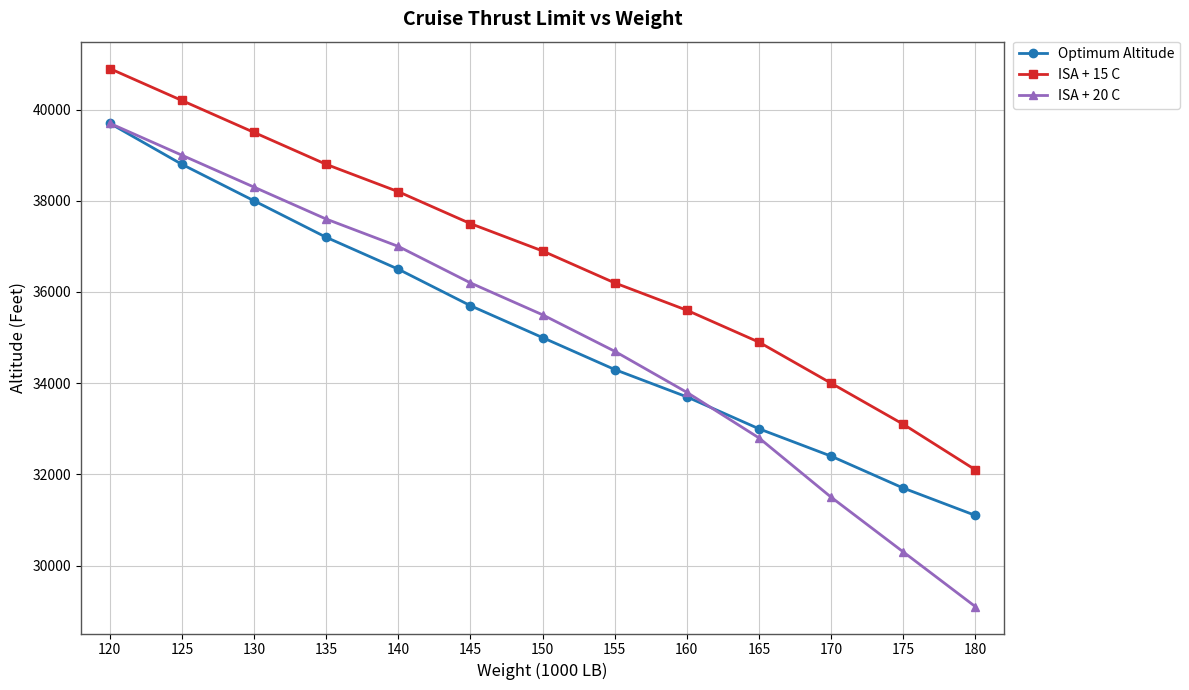

What is the difference between the maximum and minimum values in the ISA + 15 C series?

8800